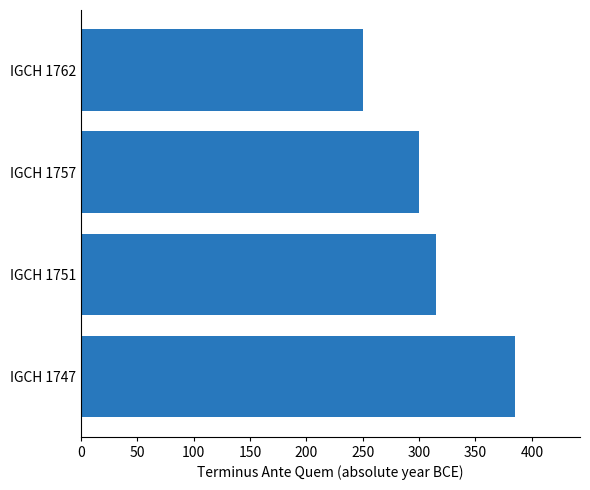

Approximately how many times larger is the value at IGCH 1757 compared to IGCH 1762?

1.2